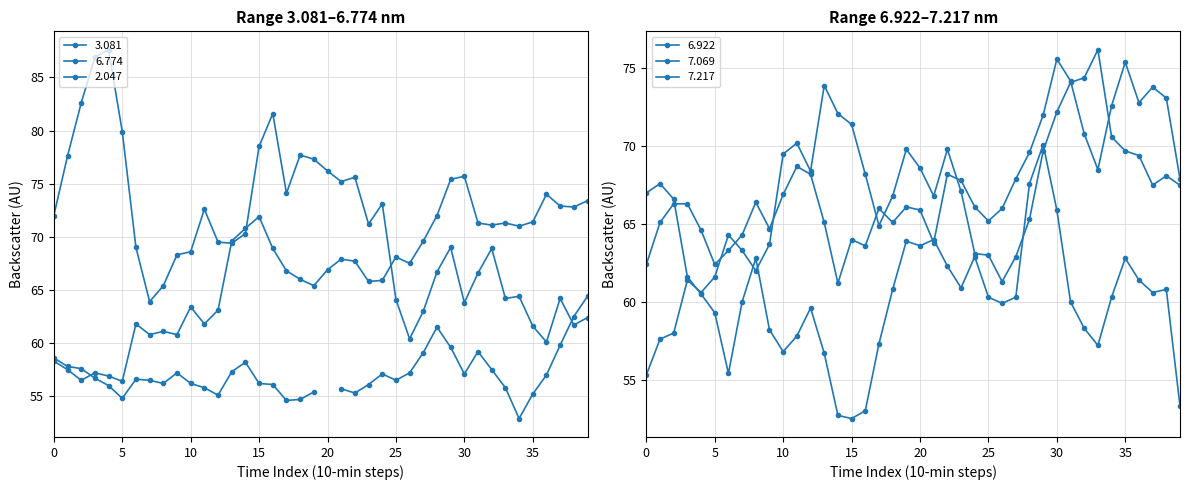

How many interior local valleys does the 6.922 series have?

7